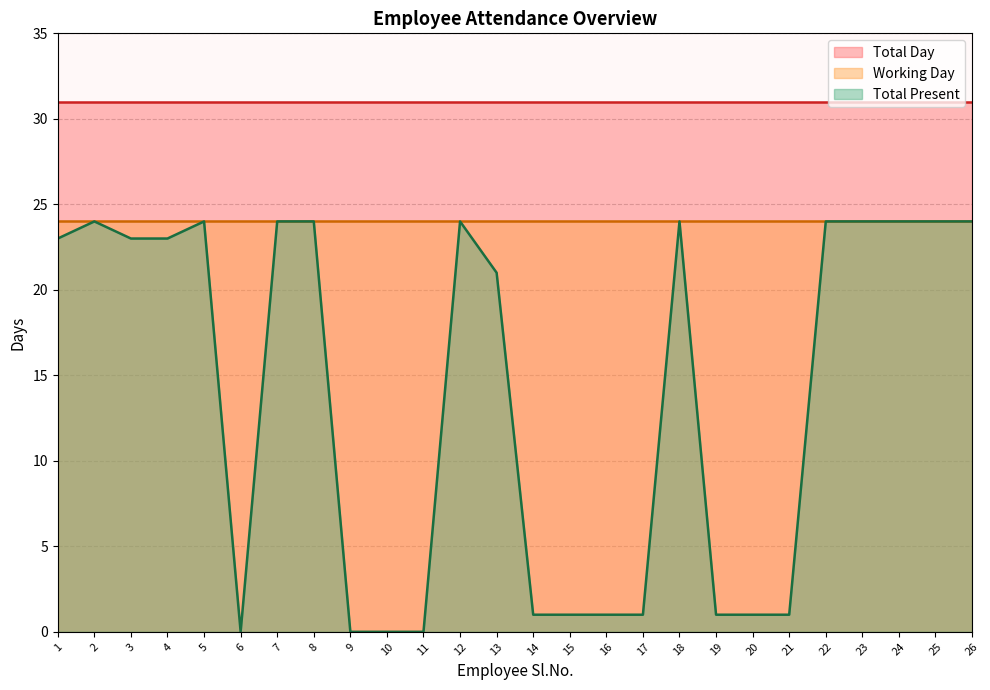

What is the highest value of the Total Day series?

31